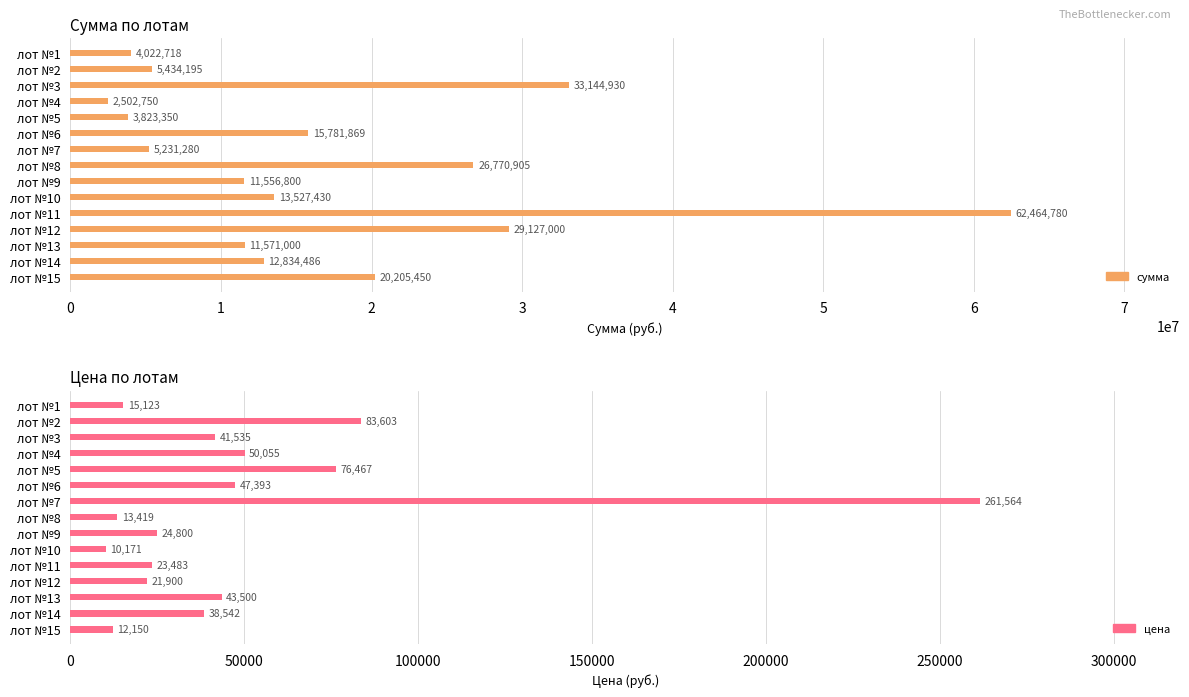

What is the difference between the maximum and minimum values in the сумма series?

59962030